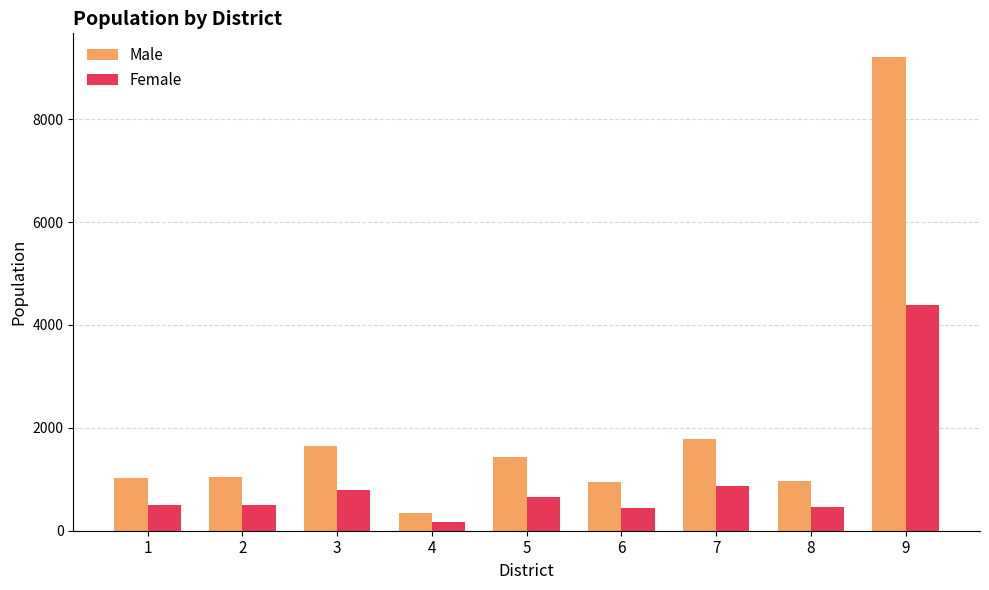

How many values in the Female series are below 500?

4